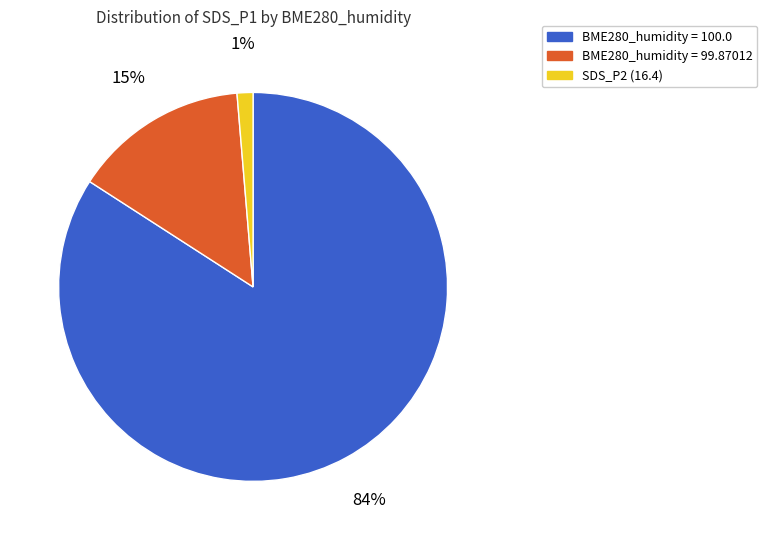

To the nearest percent, what is the difference between the largest and smallest slice percentages?

83%